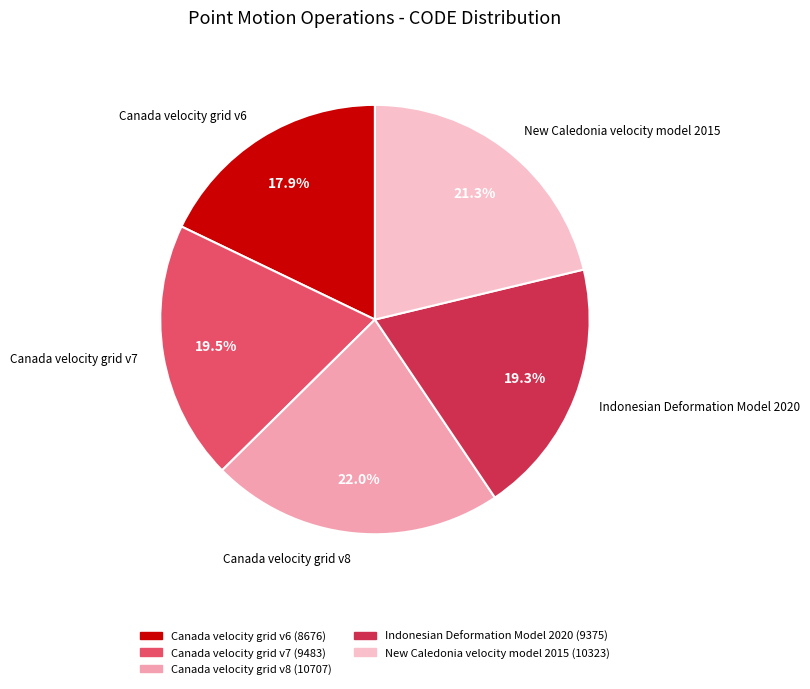

Is there a majority slice in this chart?

No